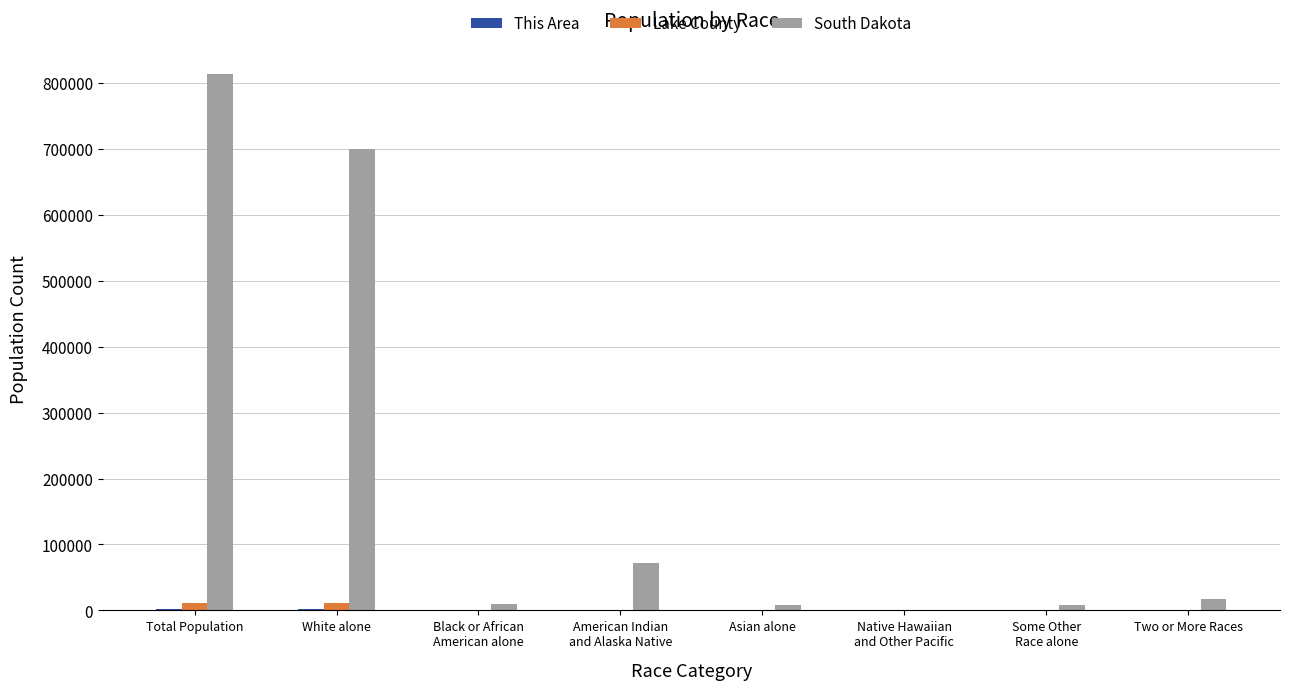

Are the bars grouped side by side (vs. stacked)?

Yes